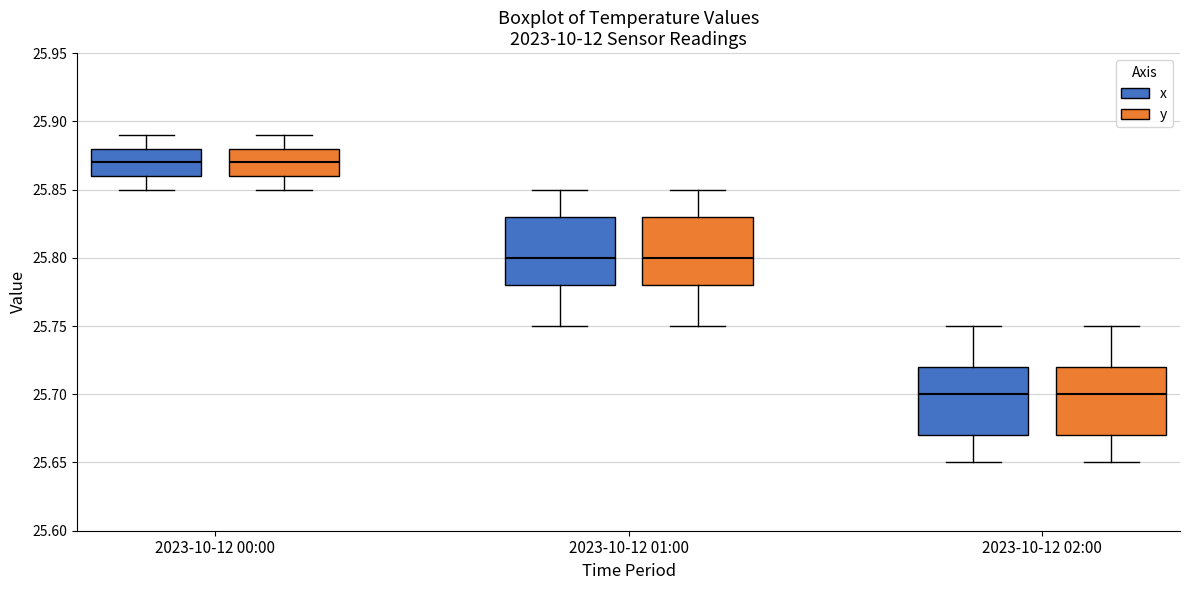

Reading left to right, read every box against the y-axis: the position of its median line, the range the box covers, and the ends of its whiskers. The values are not printed on the chart, so give them approximately, as read against the axis.

2023-10-12 00:00 (x): median 25.87, box 25.86 to 25.88, whiskers 25.85 to 25.89
2023-10-12 00:00 (y): median 25.87, box 25.86 to 25.88, whiskers 25.85 to 25.89
2023-10-12 01:00 (x): median 25.80, box 25.78 to 25.83, whiskers 25.75 to 25.85
2023-10-12 01:00 (y): median 25.80, box 25.78 to 25.83, whiskers 25.75 to 25.85
2023-10-12 02:00 (x): median 25.70, box 25.67 to 25.72, whiskers 25.65 to 25.75
2023-10-12 02:00 (y): median 25.70, box 25.67 to 25.72, whiskers 25.65 to 25.75